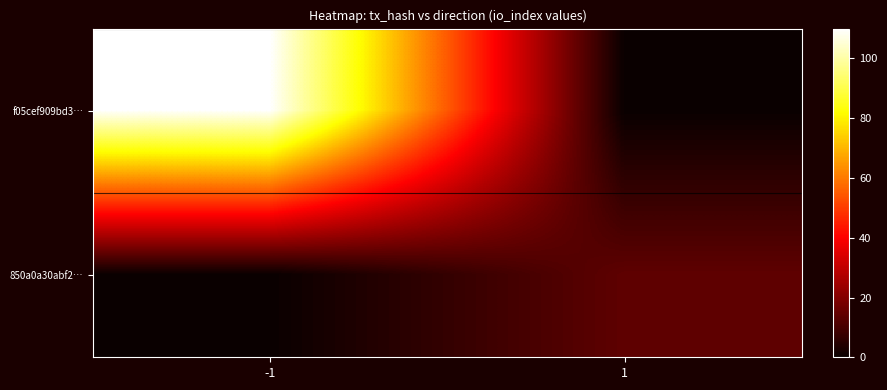

Rank the series by their average value, from lowest to highest.

850a0a30abf2…, f05cef909bd3…